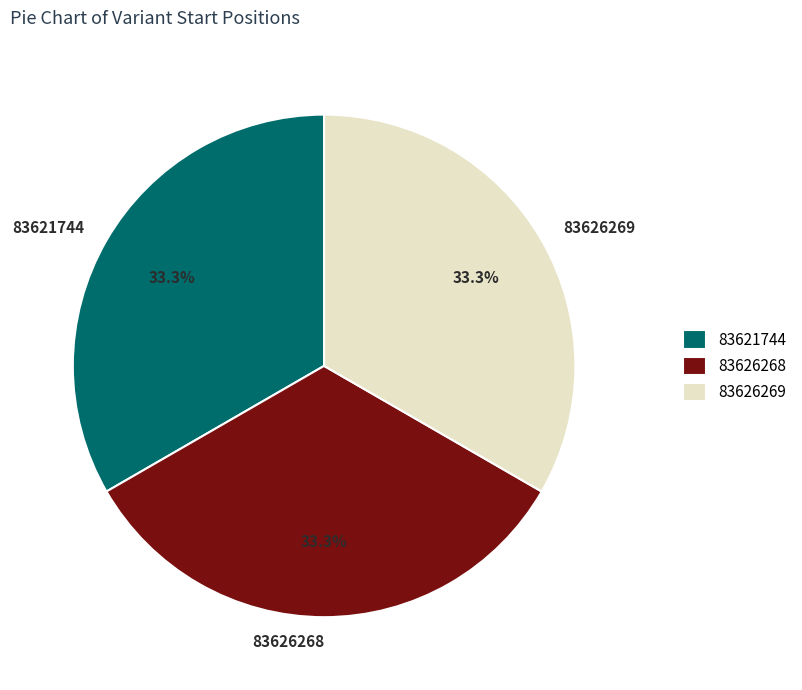

How many segments does this pie chart have?

3